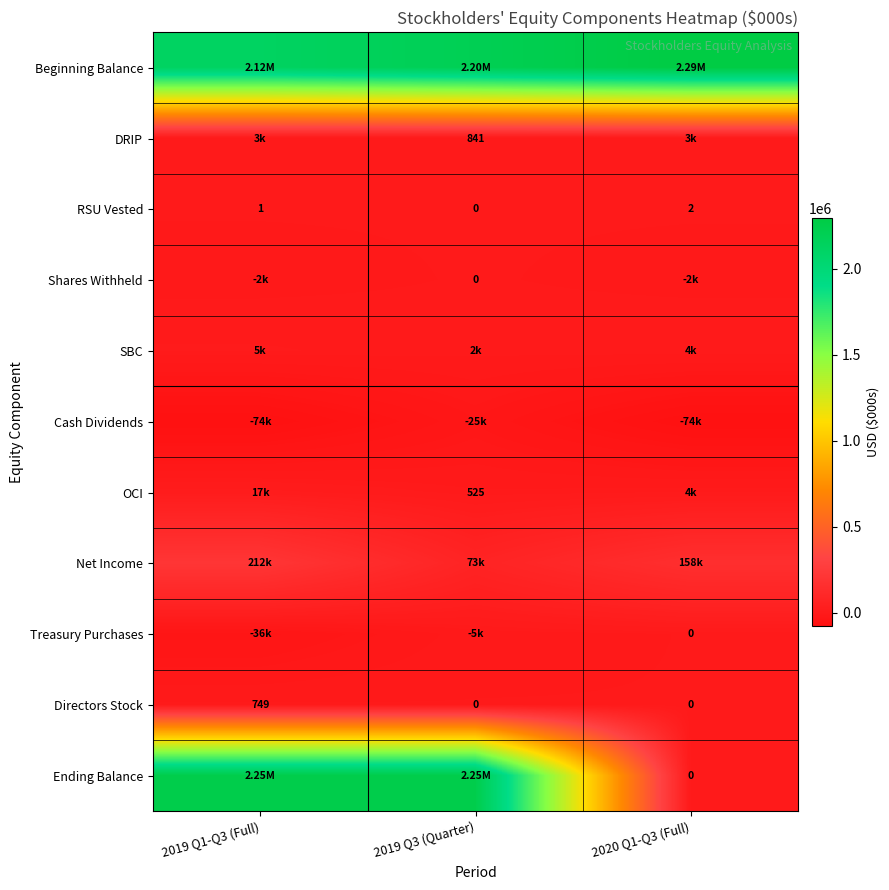

At 2020 Q1-Q3 (Full), list the series in order from smallest to largest.

Cash Dividends, Shares Withheld, Treasury Purchases, Directors Stock, Ending Balance, RSU Vested, DRIP, SBC, OCI, Net Income, Beginning Balance